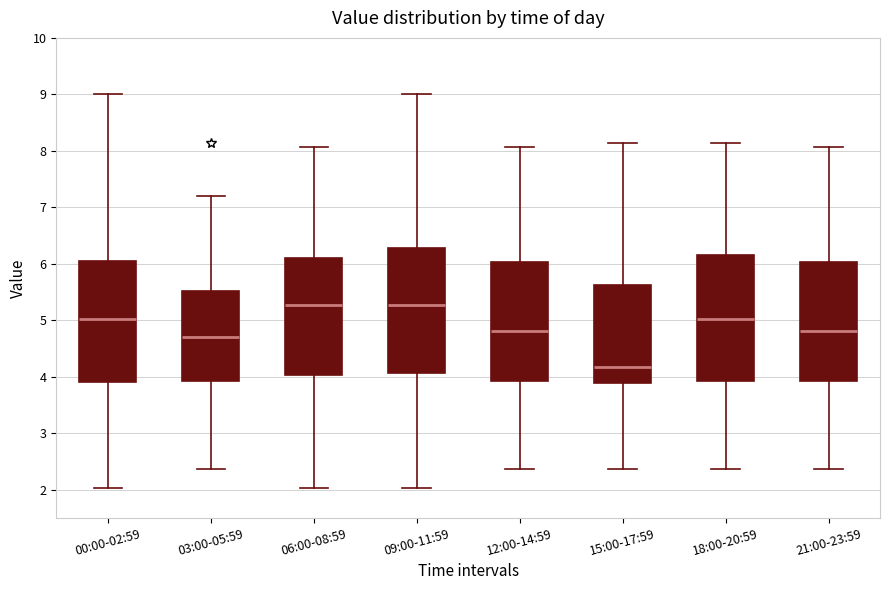

Reading left to right, transcribe this box plot: for each box, give where its median line is, the range the box spans, and where its two whiskers end, as read against the y-axis. The values are not printed on the chart, so give them approximately, as read against the axis.

00:00-02:59: median 5.0, box 3.9 to 6.1, whiskers 2.0 to 9.0
03:00-05:59: median 4.7, box 3.9 to 5.5, whiskers 2.4 to 7.2
06:00-08:59: median 5.3, box 4.0 to 6.1, whiskers 2.0 to 8.1
09:00-11:59: median 5.3, box 4.1 to 6.3, whiskers 2.0 to 9.0
12:00-14:59: median 4.8, box 3.9 to 6.0, whiskers 2.4 to 8.1
15:00-17:59: median 4.2, box 3.9 to 5.6, whiskers 2.4 to 8.1
18:00-20:59: median 5.0, box 3.9 to 6.2, whiskers 2.4 to 8.1
21:00-23:59: median 4.8, box 3.9 to 6.0, whiskers 2.4 to 8.1